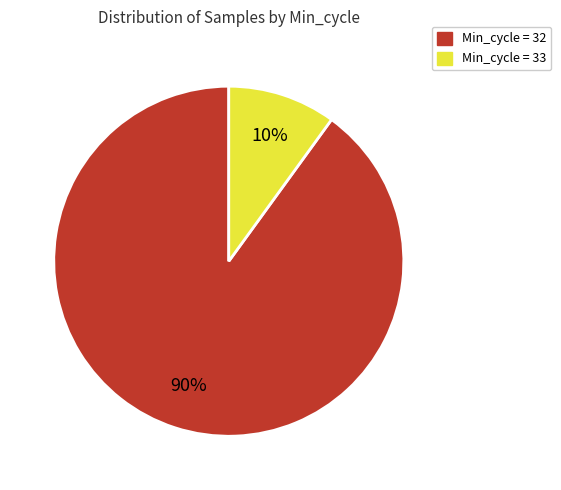

Does any single category account for the majority?

Yes